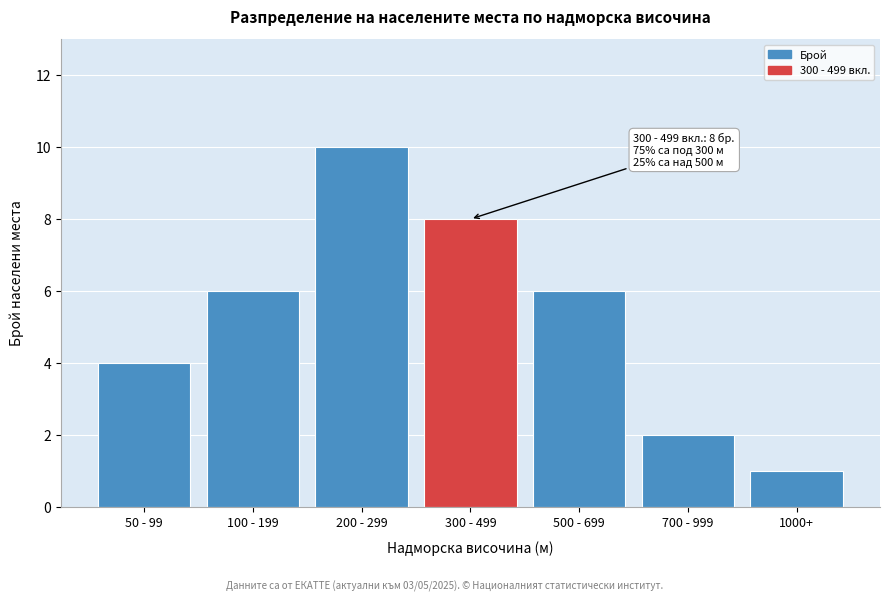

Reading left to right, what are all the values shown in this chart?

50 - 99=4	100 - 199=6	200 - 299=10	300 - 499=8	500 - 699=6	700 - 999=2	1000+=1